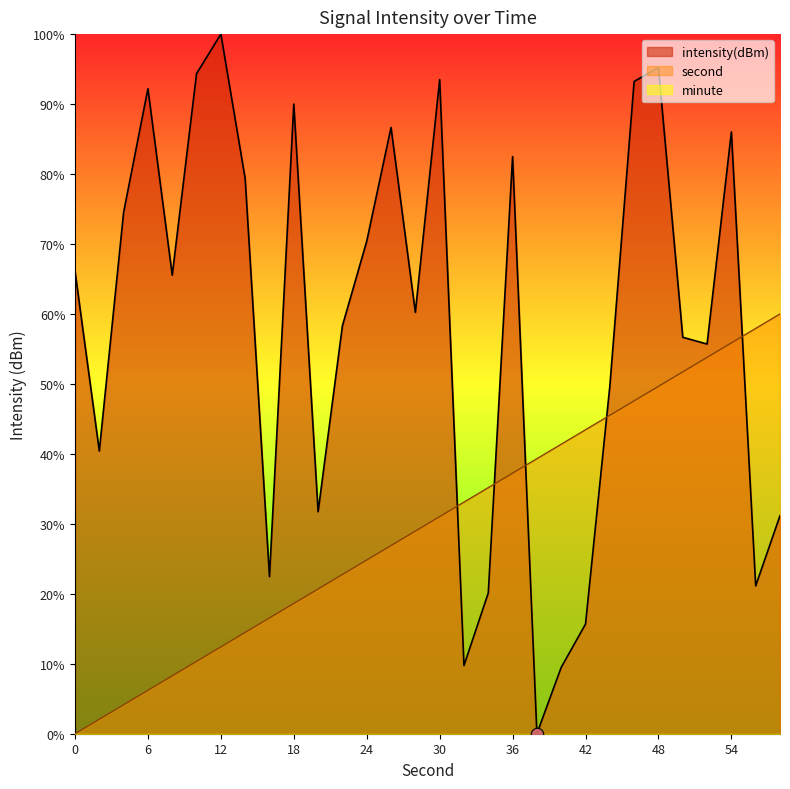

Which series ends up on top after the final intersection of second and intensity(dBm)?

second